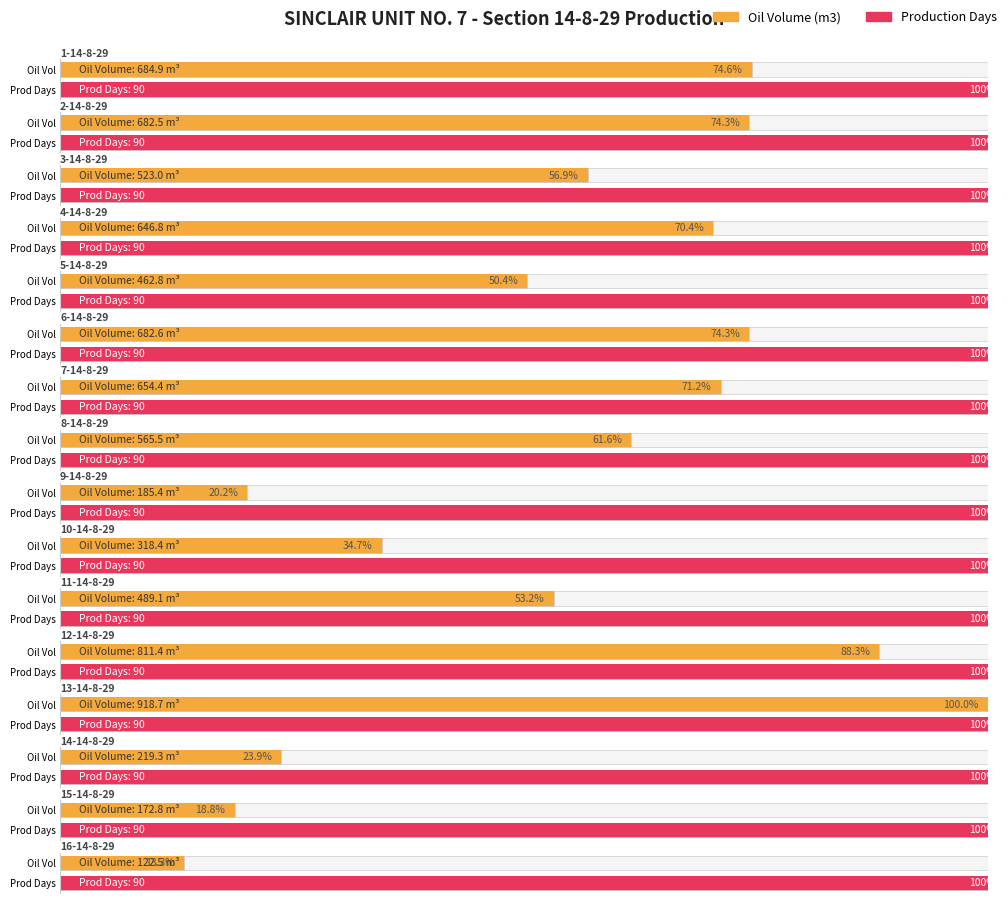

What position from the right is 6-14-8-29?

11